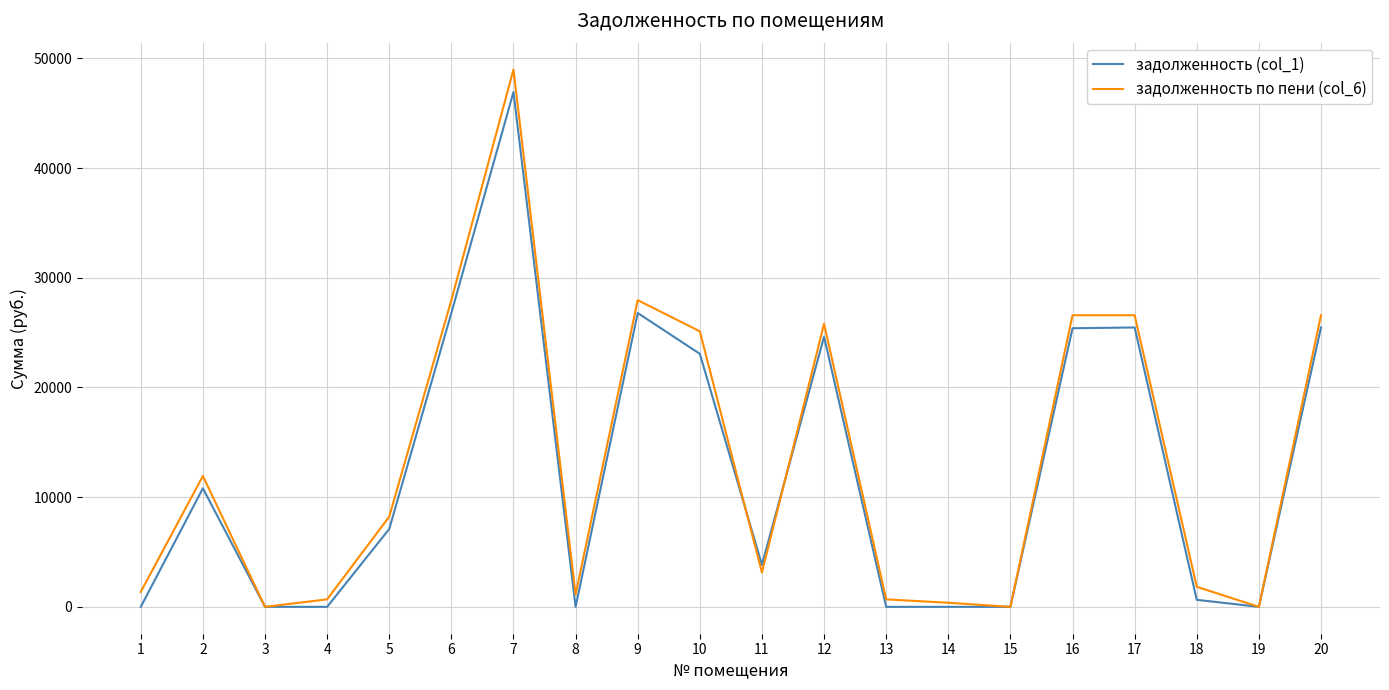

At which label does задолженность (col_1) reach its peak?

7